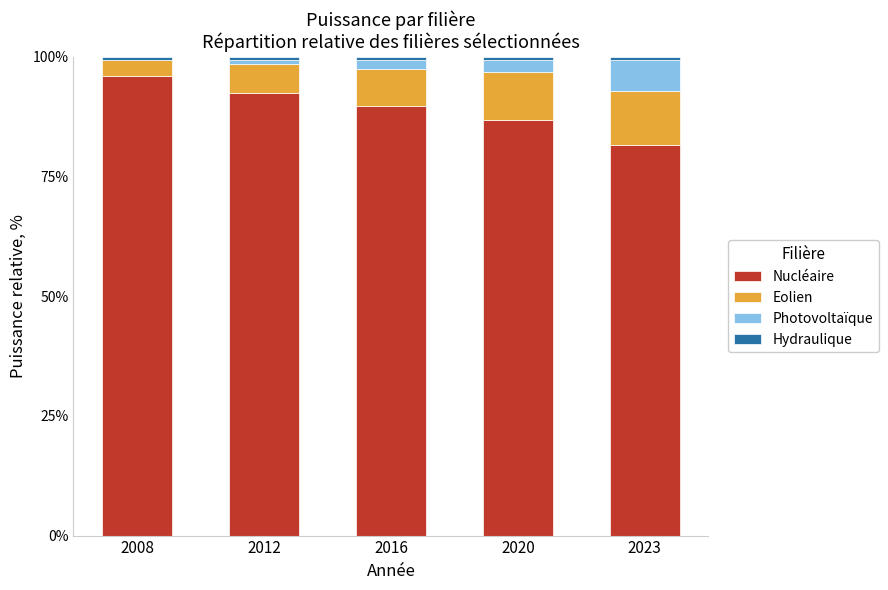

How many data points does each series have?

5